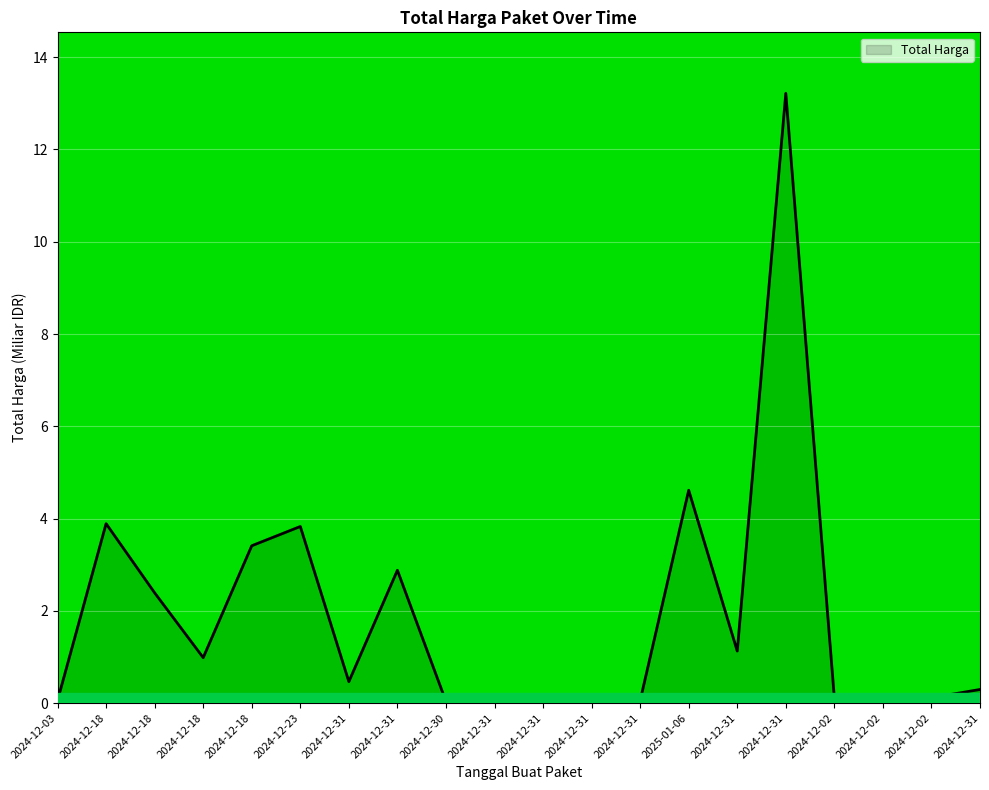

What is the label of the 1st point from the left?

2024-12-03